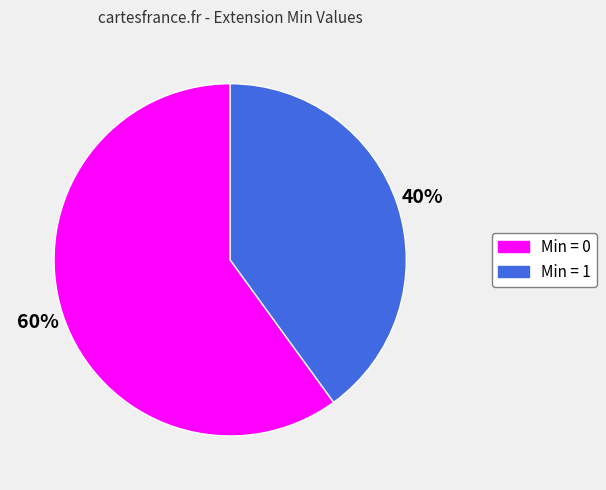

Is there a majority slice in this chart?

Yes